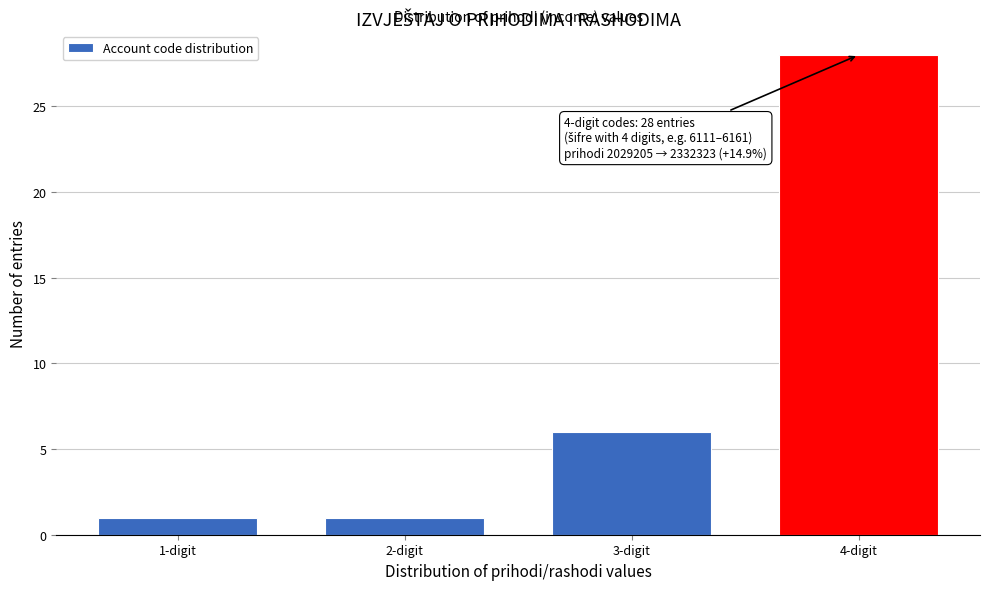

Reading right to left, what are all the values shown in this chart?

28	6	1	1